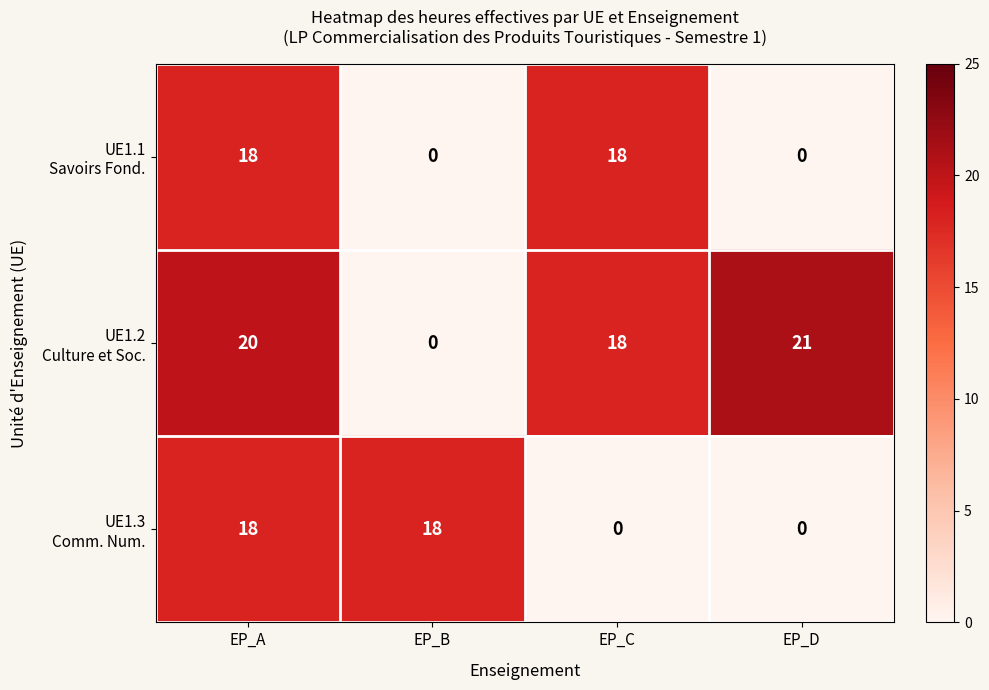

At which category is the sum across all series the highest?

EP_A